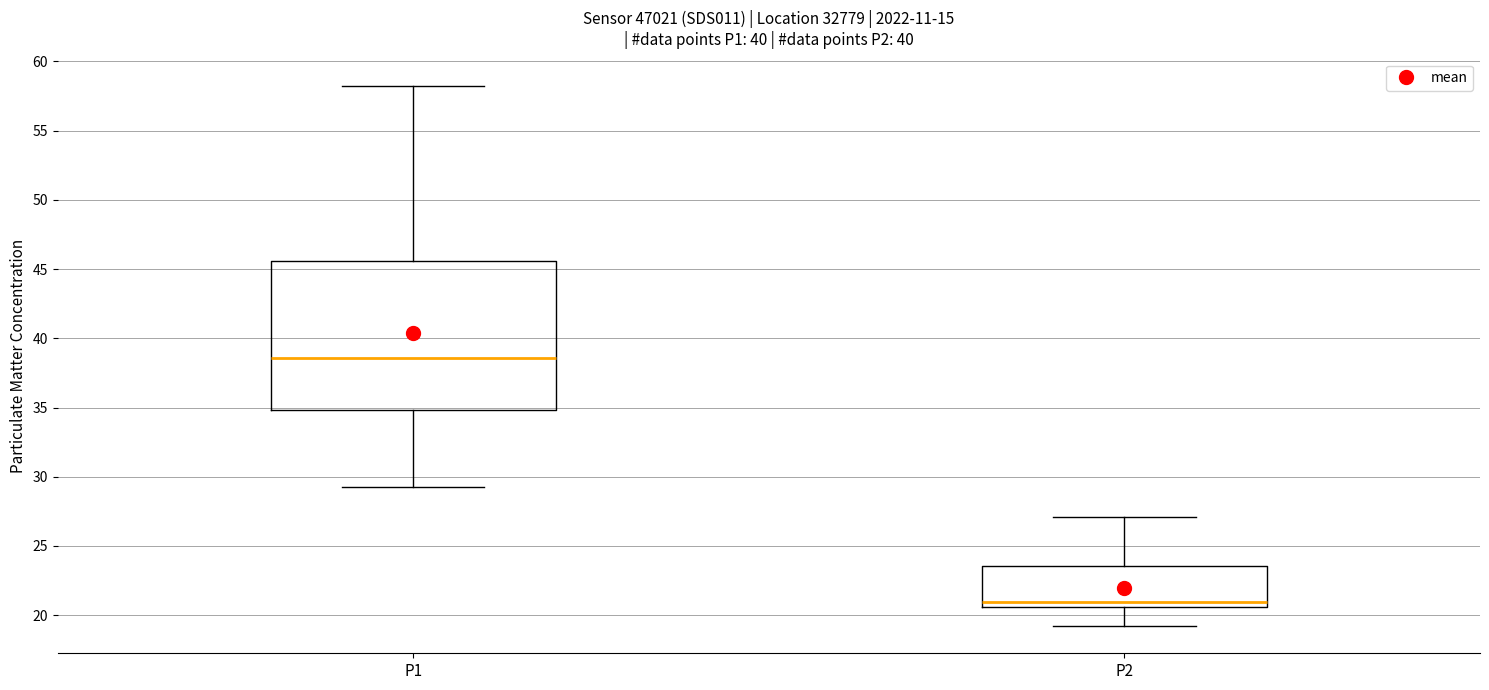

Reading left to right, read every box against the y-axis: the position of its median line, the range the box covers, and the ends of its whiskers. The values are not printed on the chart, so give them approximately, as read against the axis.

P1: median 38.5, box 35.0 to 45.5, whiskers 29.5 to 58.5
P2: median 21.0, box 20.5 to 23.5, whiskers 19.0 to 27.0